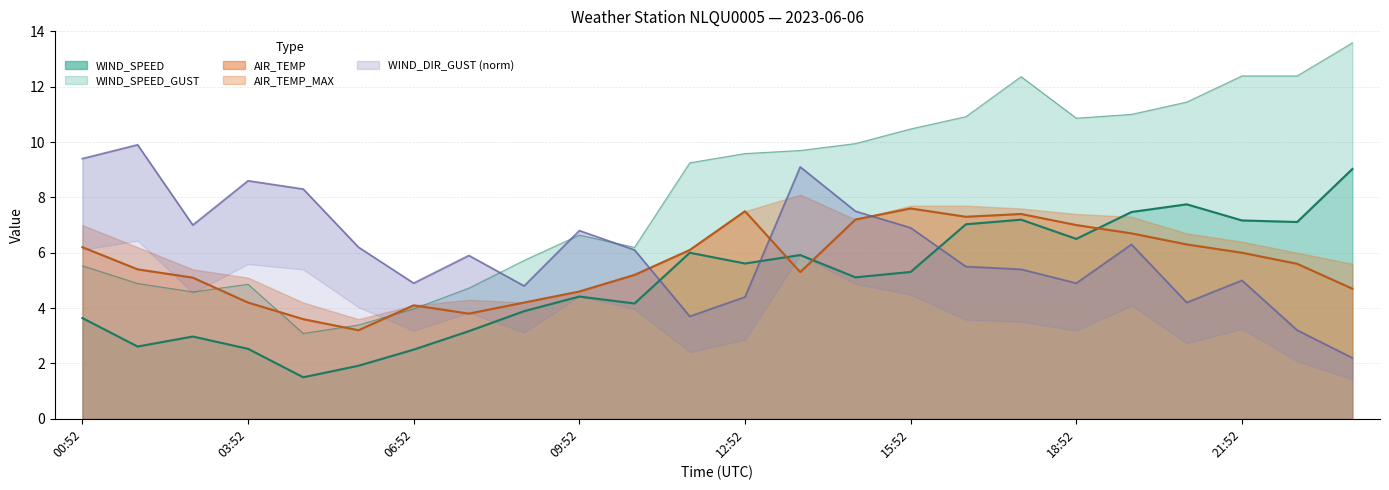

What is the sum of the WIND_SPEED values at 04:52 and 17:52?

8.7